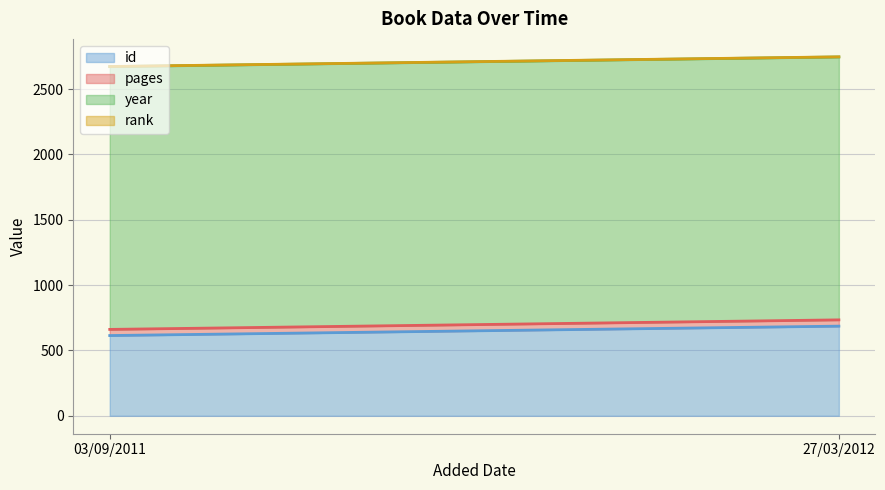

How many series are shown in this chart?

4